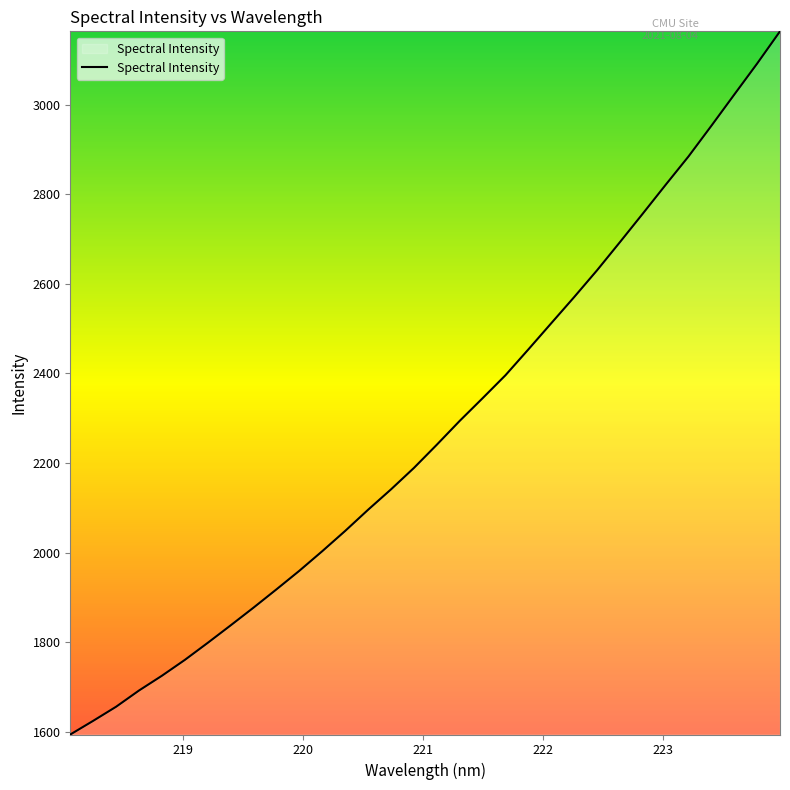

What is the difference between the maximum and minimum values?

1569.4